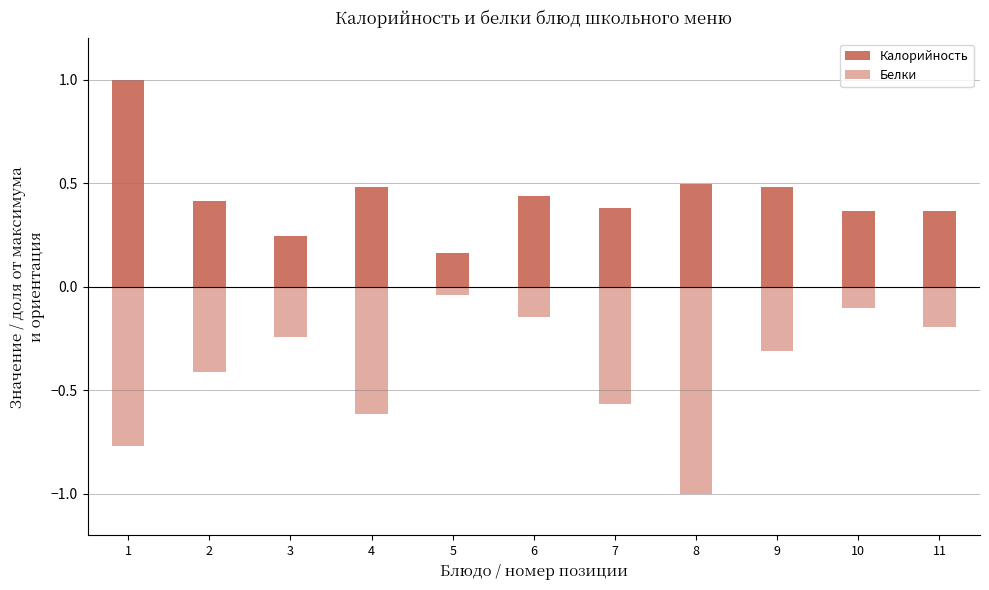

Rank the series at 3 from highest to lowest value.

Калорийность, Белки